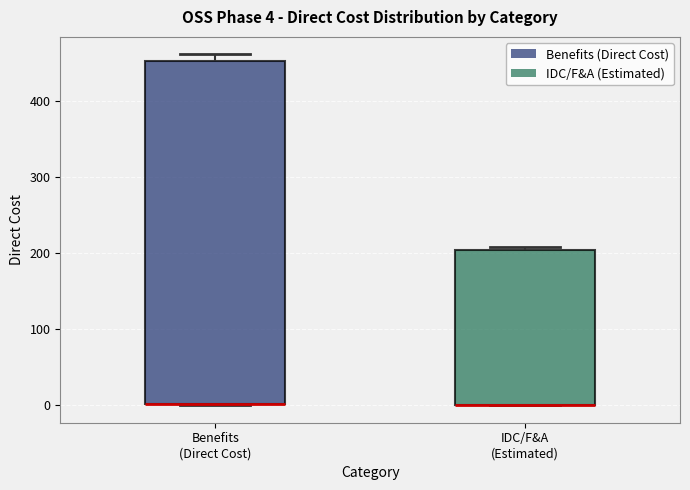

Which box is the tallest, from its lower edge to its upper edge?

Benefits (Direct Cost)